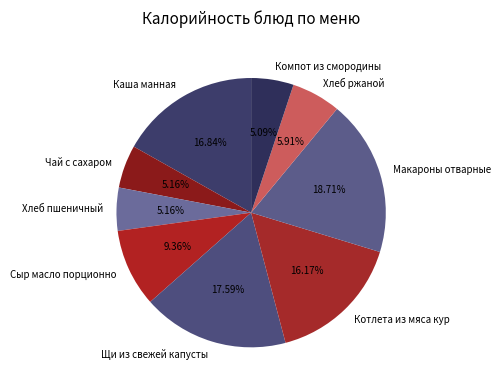

Do Макароны отварные and Хлеб пшеничный together represent more than half of the pie?

No